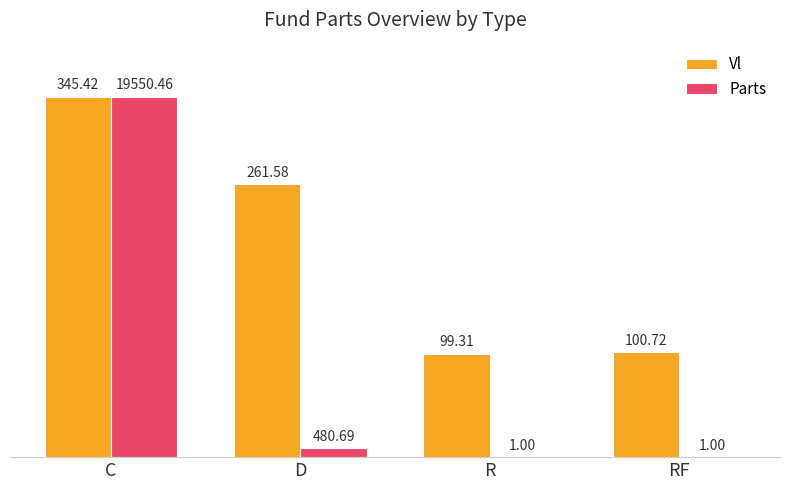

How many groups of bars are there?

4